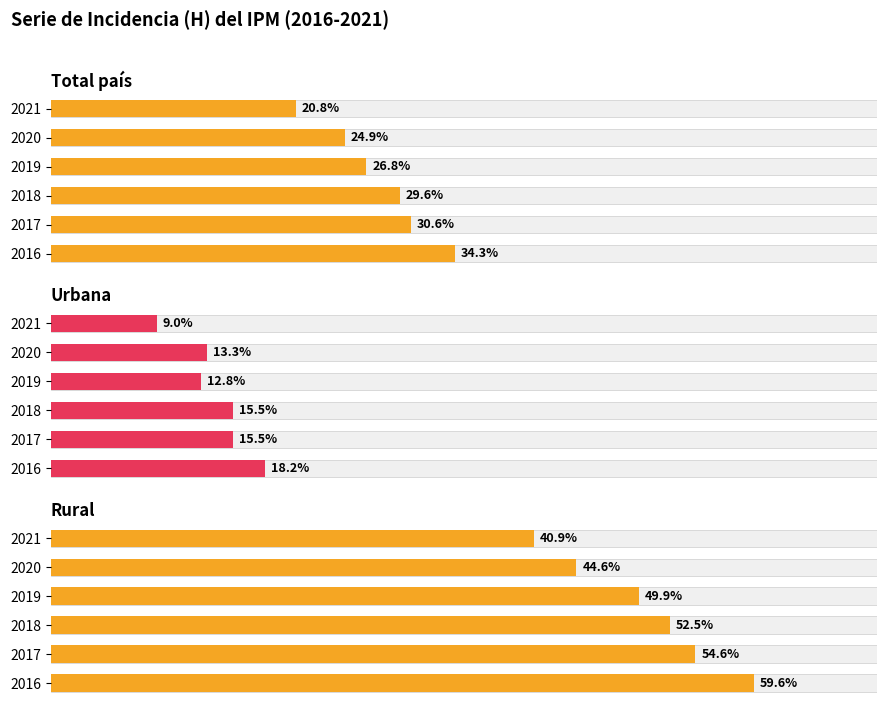

Which series has the largest total across all categories?

Rural